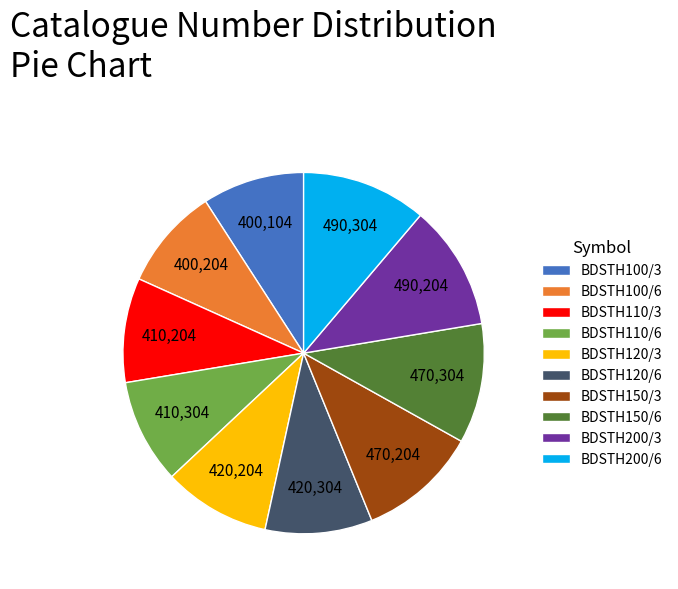

Count the number of slices in the pie.

10